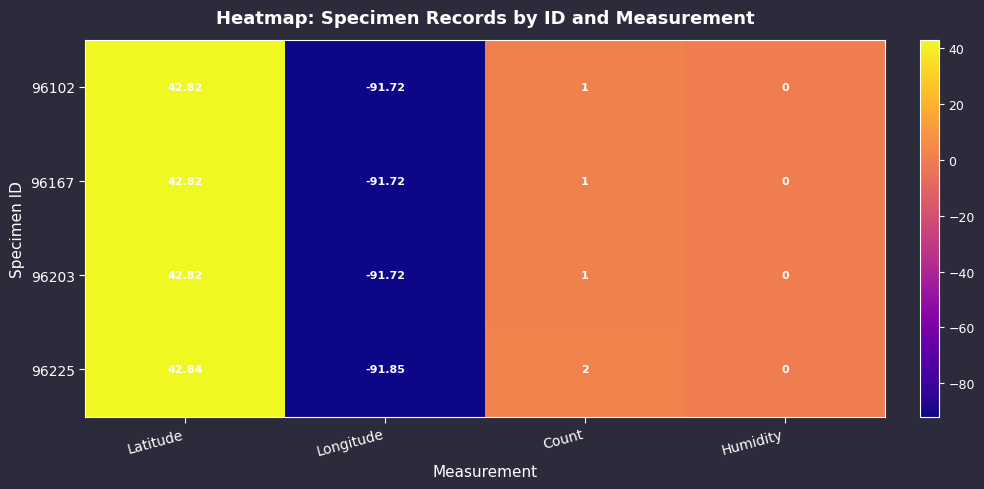

At which label does 96225 first exceed 2?

Latitude